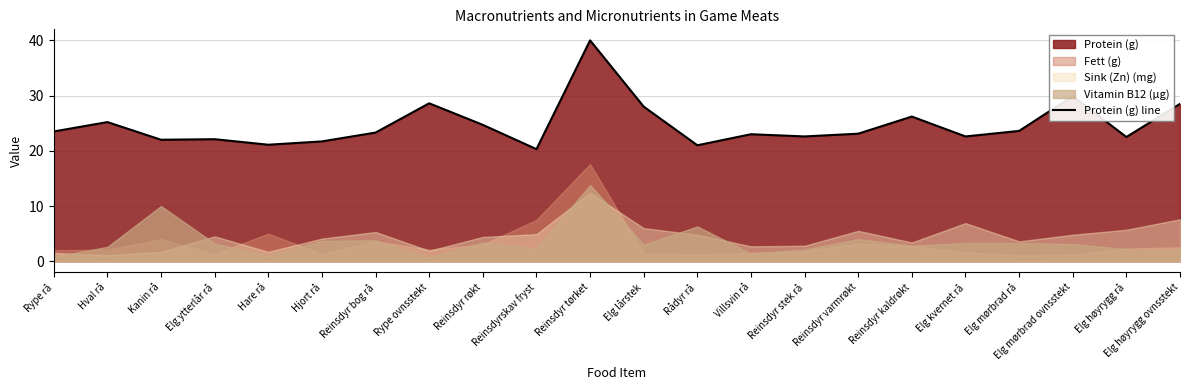

True or false: Protein (g) line has a value of 21.7 at Hjort rå.

True